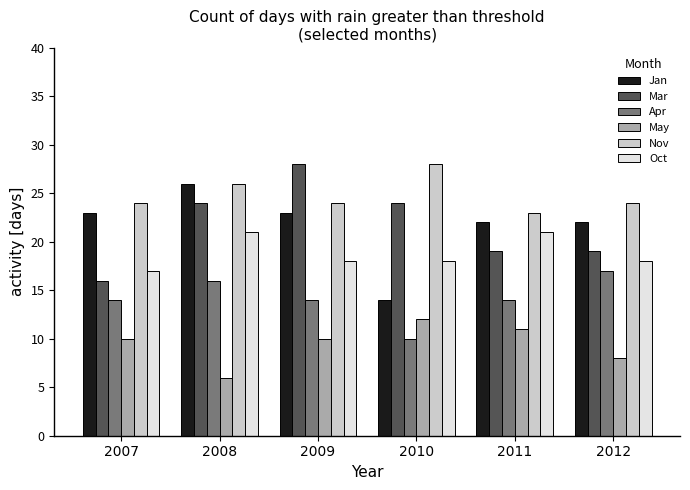

Reading left to right, what are all the values shown in this chart?

Jan: 23	26	23	14	22	22
Mar: 16	24	28	24	19	19
Apr: 14	16	14	10	14	17
May: 10	6	10	12	11	8
Nov: 24	26	24	28	23	24
Oct: 17	21	18	18	21	18